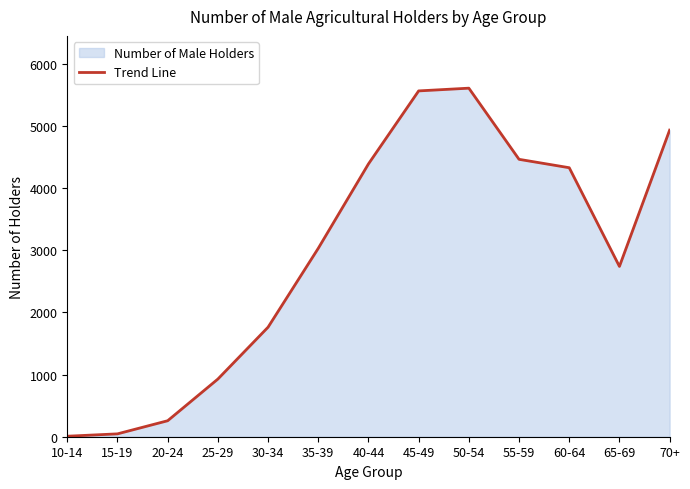

How many data points are above 3029?

6